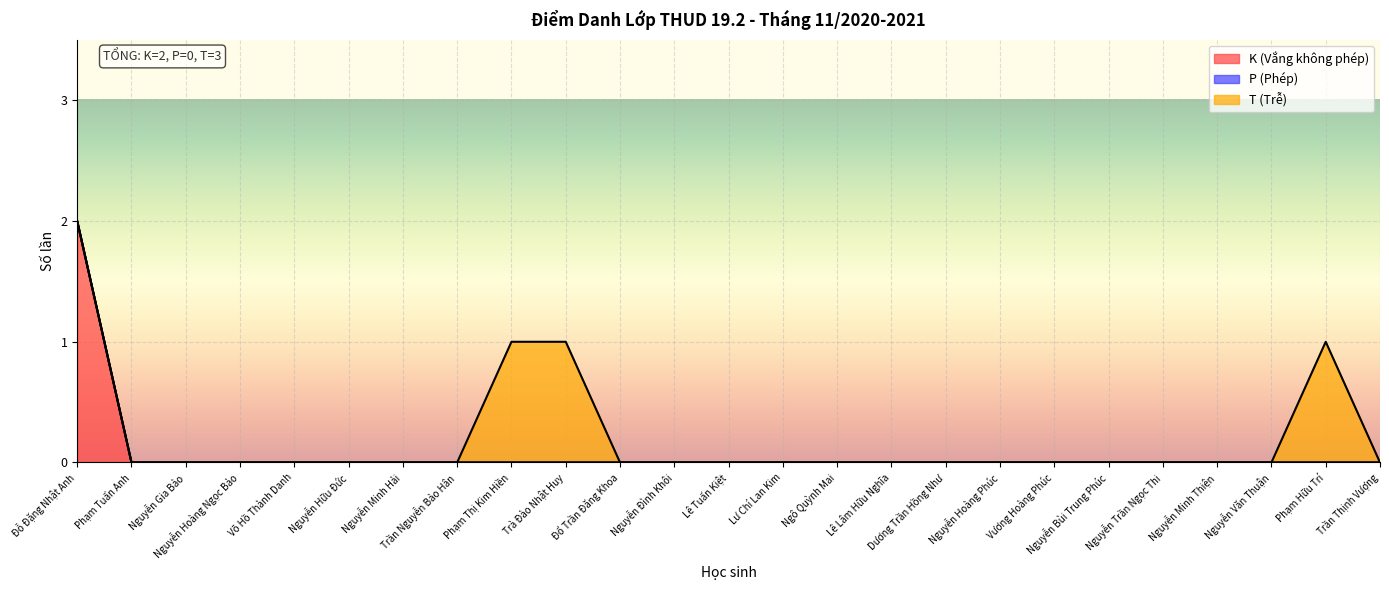

What is the highest value of the K (Vắng không phép) series?

2